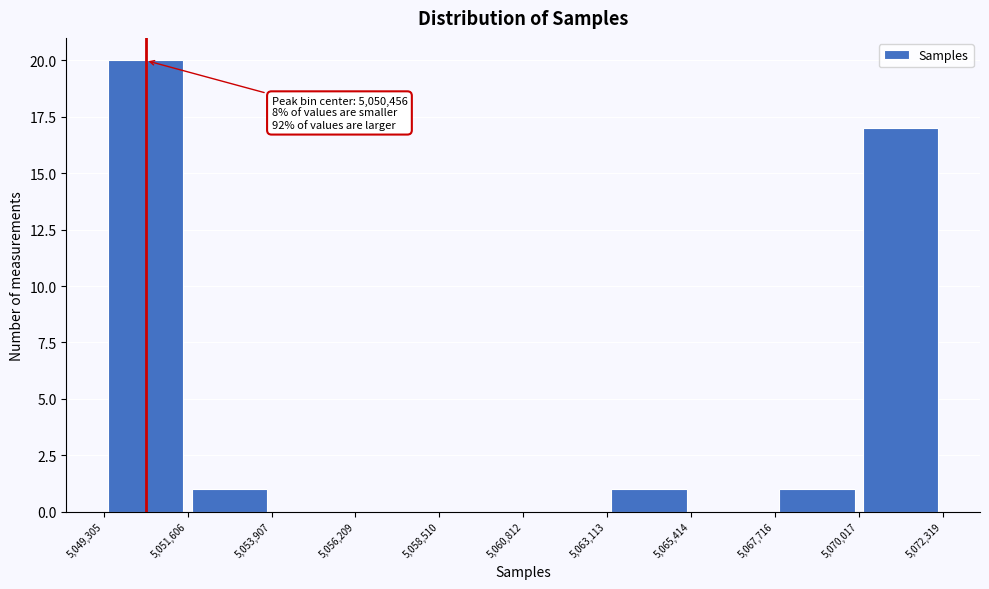

Which range on the x-axis has the tallest bar?

5,049,305 to 5,051,606